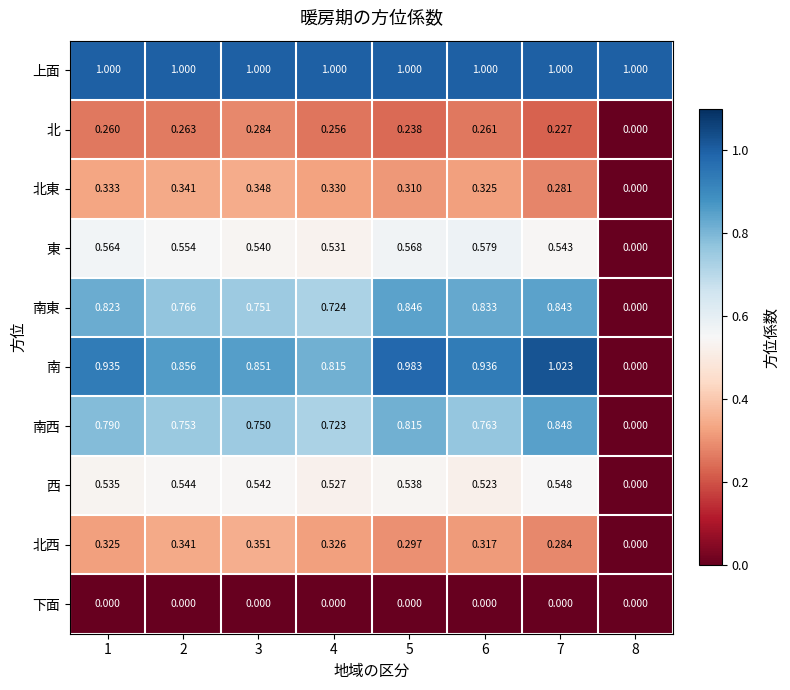

Rank the series at 4 from highest to lowest value.

上面, 南, 南東, 南西, 東, 西, 北東, 北西, 北, 下面